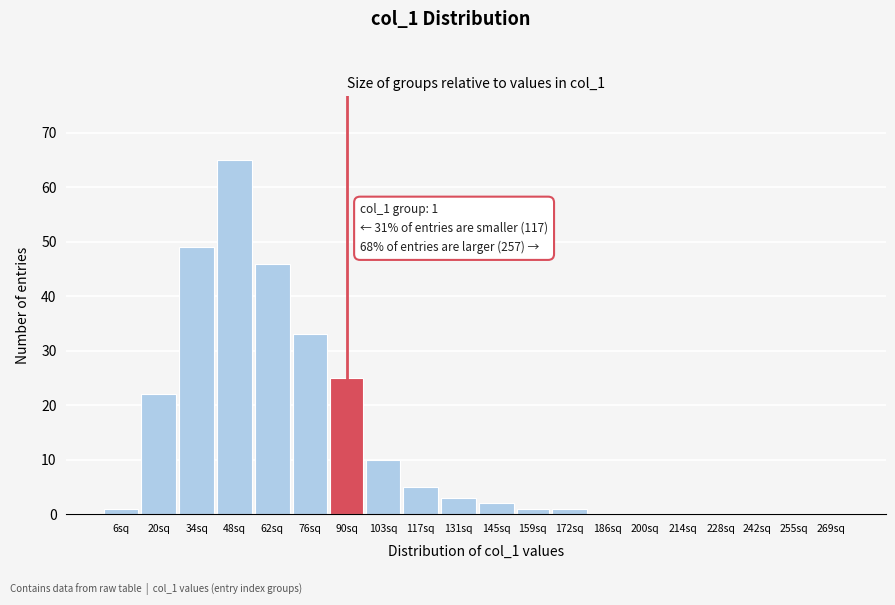

Reading right to left, extract all data points from this chart.

269sq=0	255sq=0	242sq=0	228sq=0	214sq=0	200sq=0	186sq=0	172sq=1	159sq=1	145sq=2	131sq=3	117sq=5	103sq=10	90sq=25	76sq=33	62sq=46	48sq=65	34sq=49	20sq=22	6sq=1